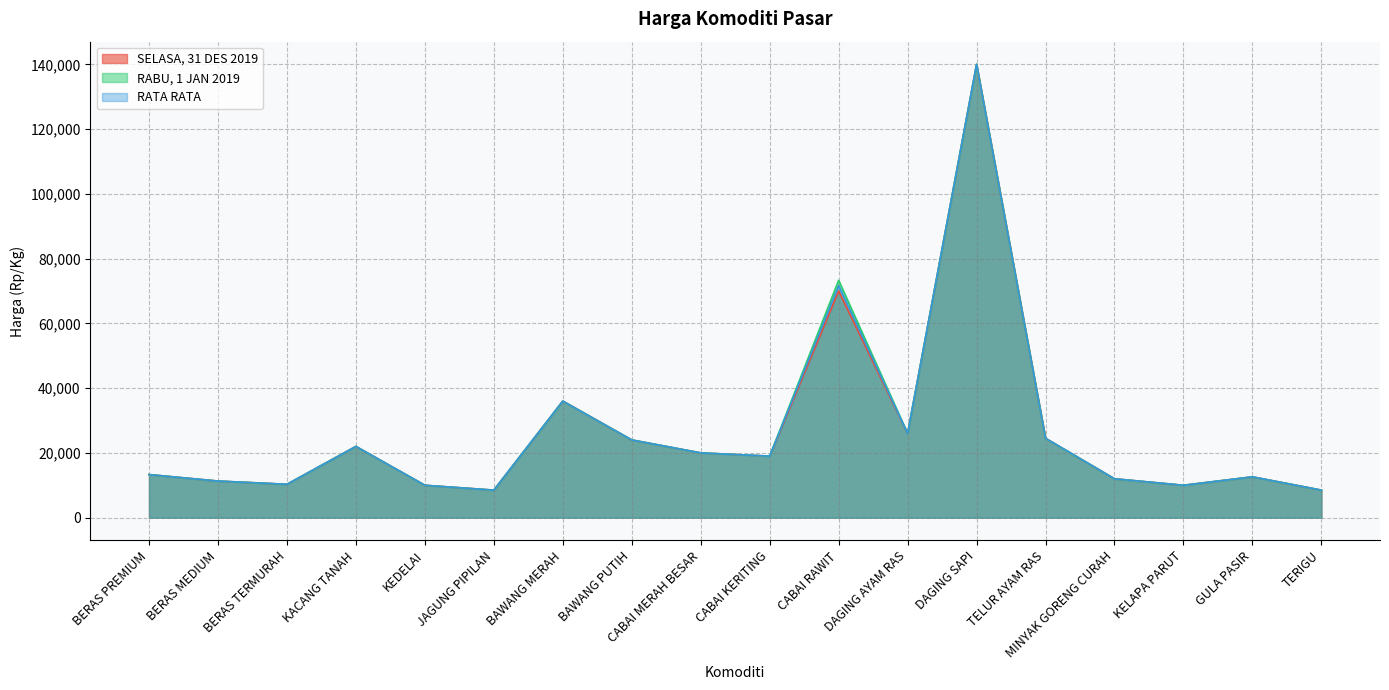

What is the difference between the second highest and second lowest values in the RABU, 1 JAN 2019 series?

64800